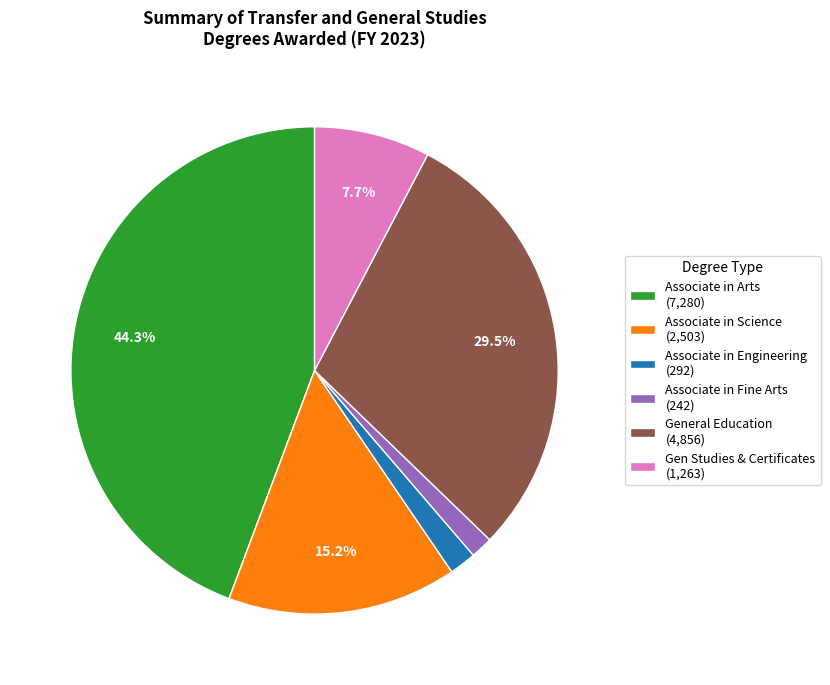

Do Associate in Engineering (292) and Associate in Science (2,503) together represent more than half of the pie?

No